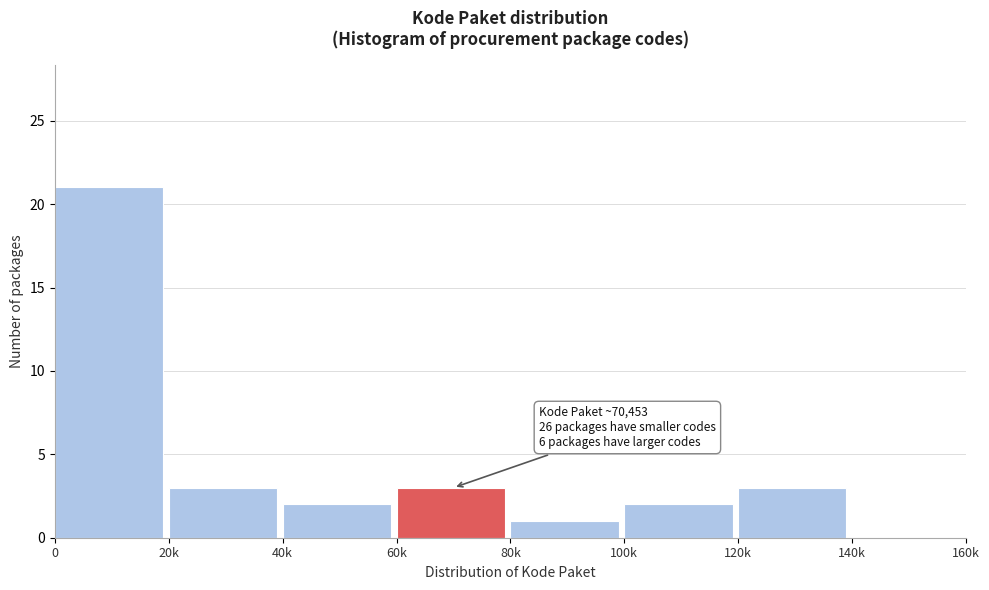

Reading right to left, transcribe all the data shown in this chart.

140k=0	120k=3	100k=2	80k=1	60k=3	40k=2	20k=3	0=21